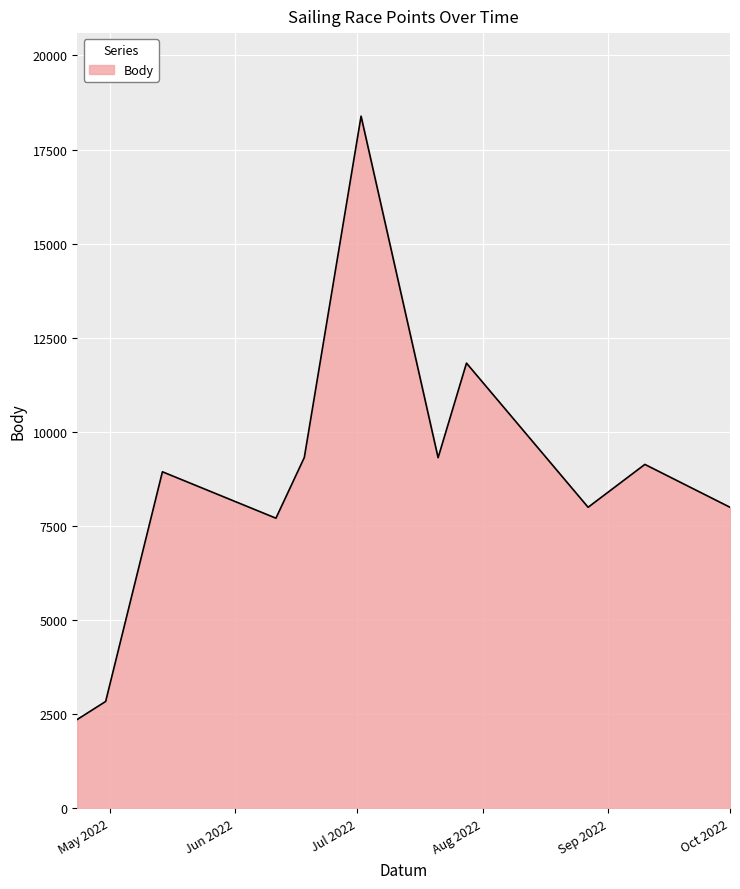

What is the greatest value displayed?

18388